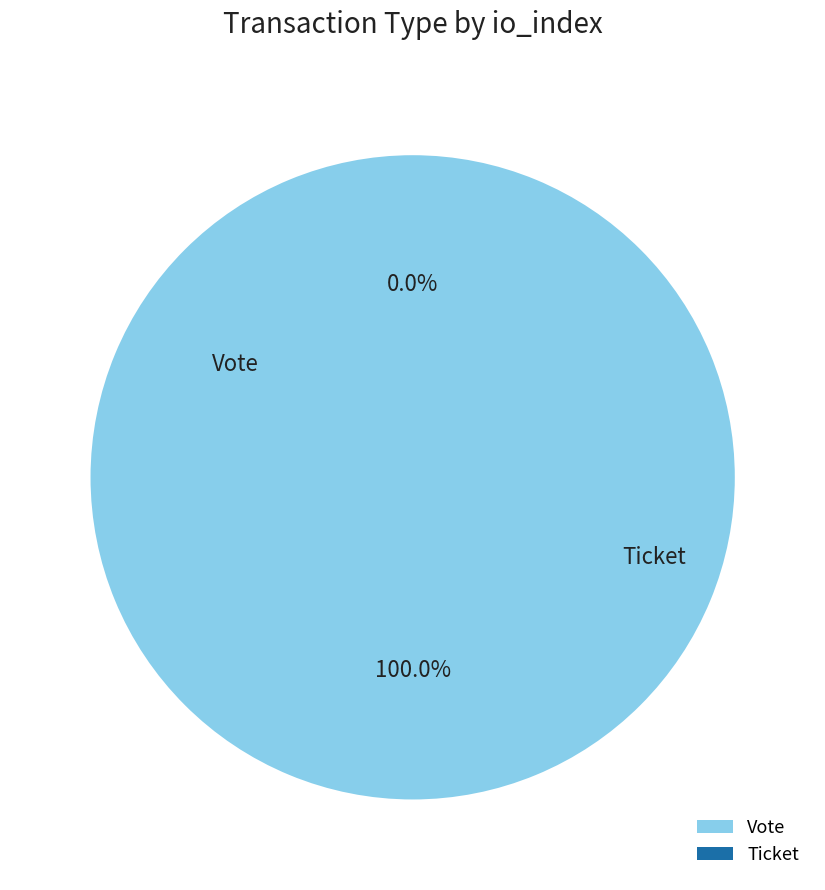

How many slices are in this pie chart?

2